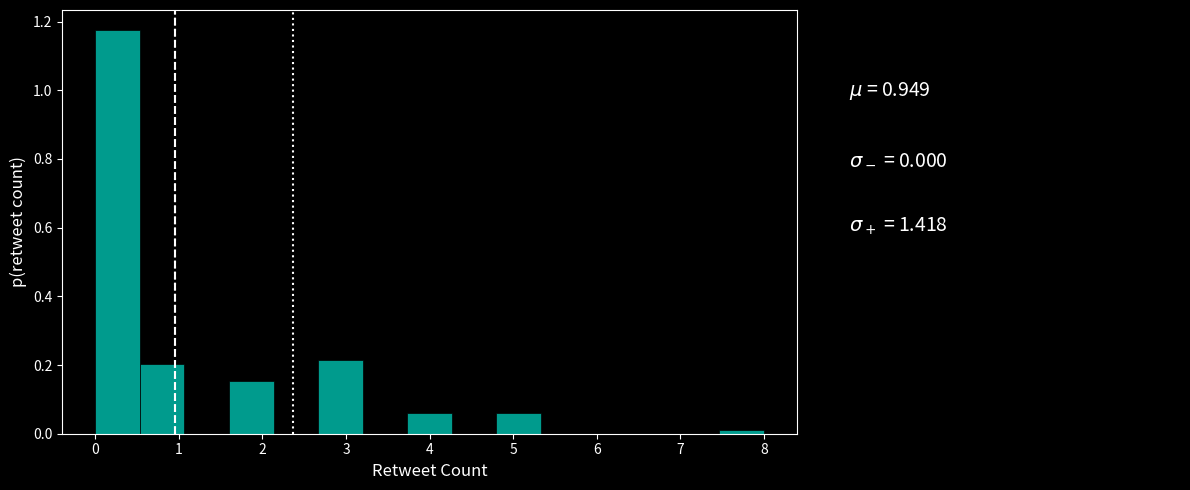

Which range on the x-axis has the tallest bar?

0.0 to 0.5